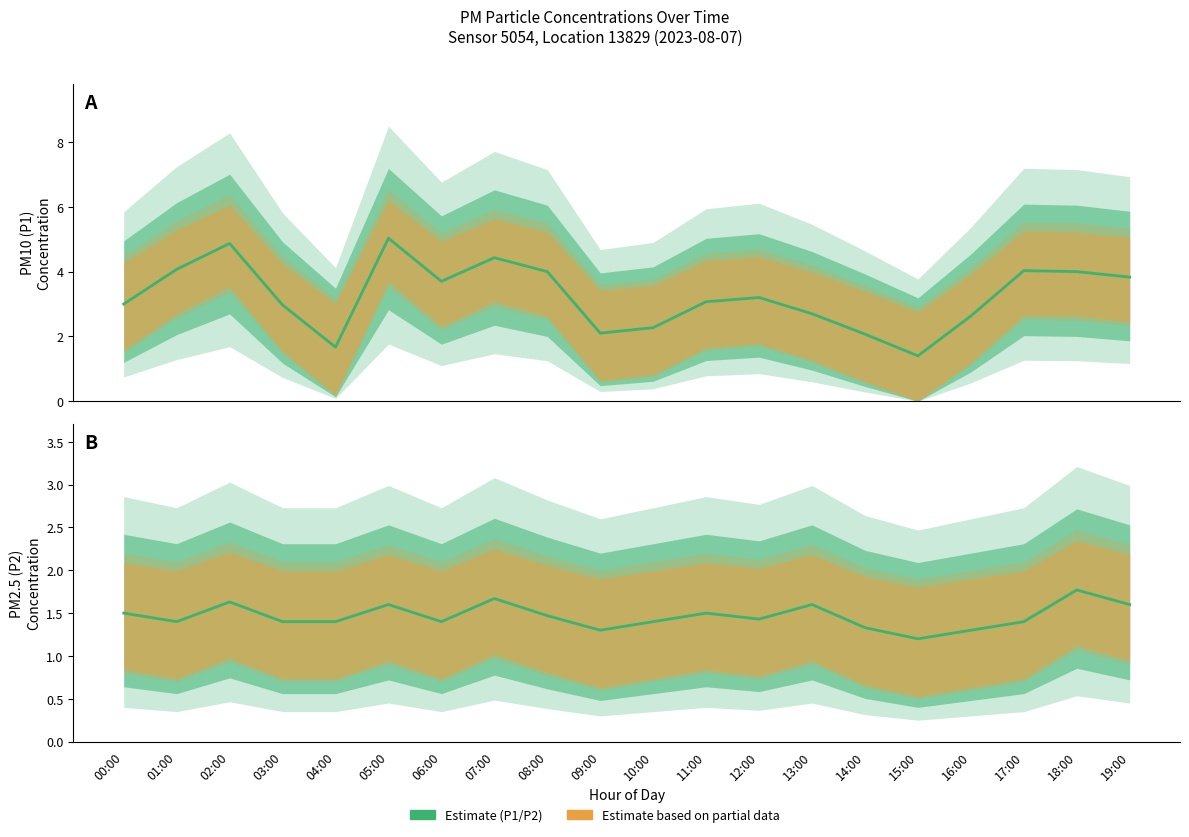

Where is Estimate (P2) nearest to the value 1?

15:00